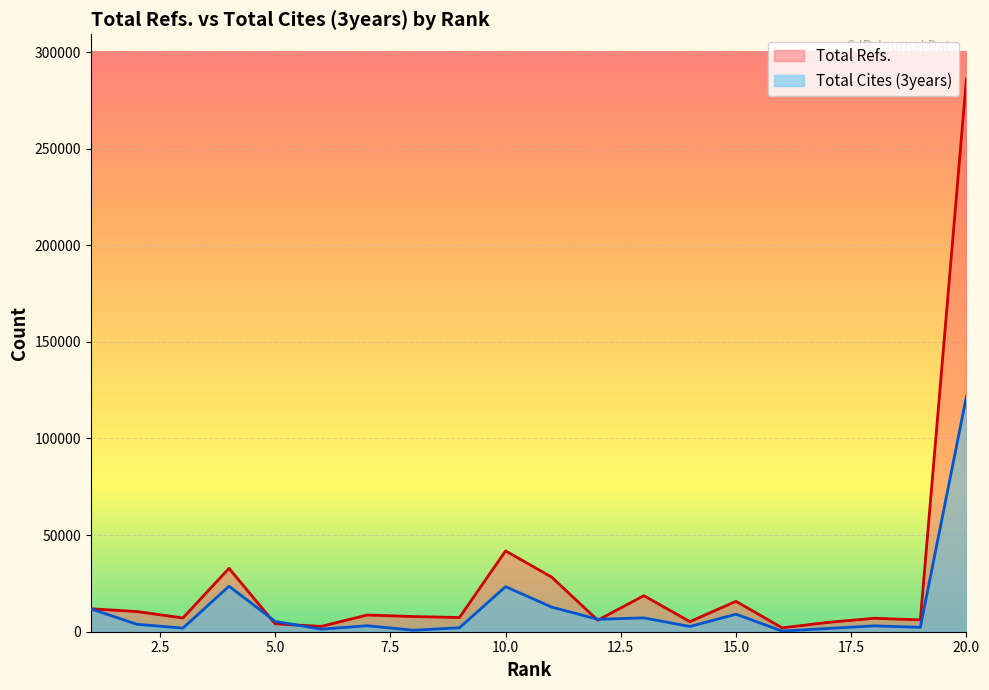

What is the greatest value displayed?

286261